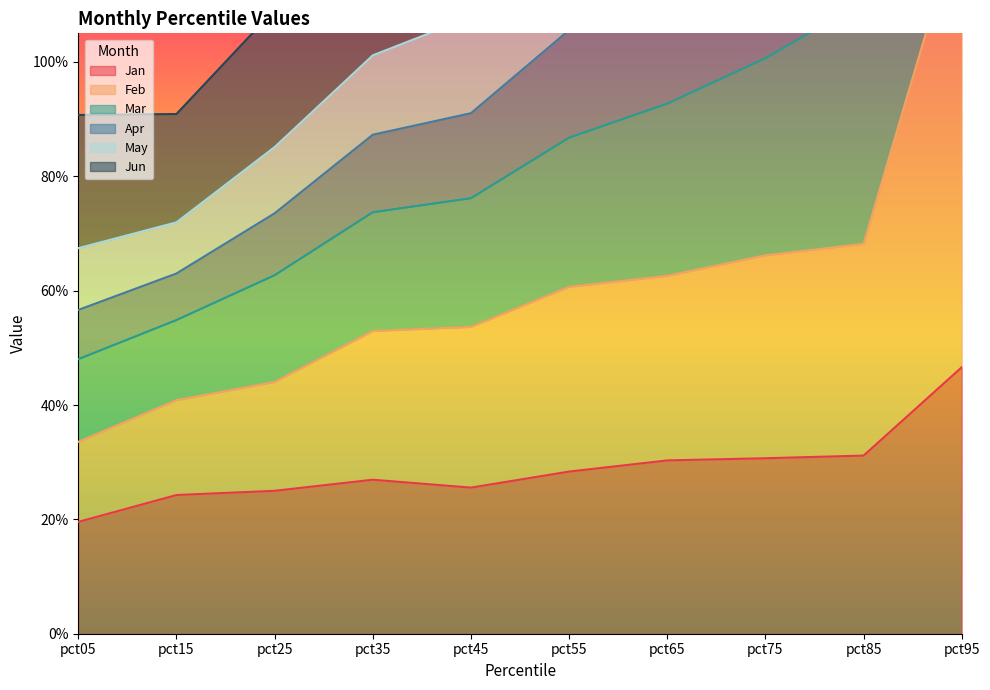

At which label is Mar closest to 2?

pct85